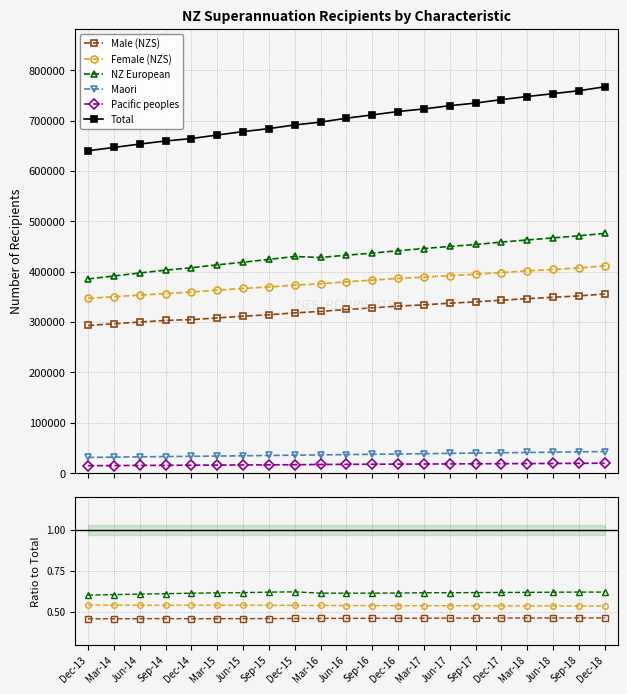

Which series has the largest total across all categories?

Total